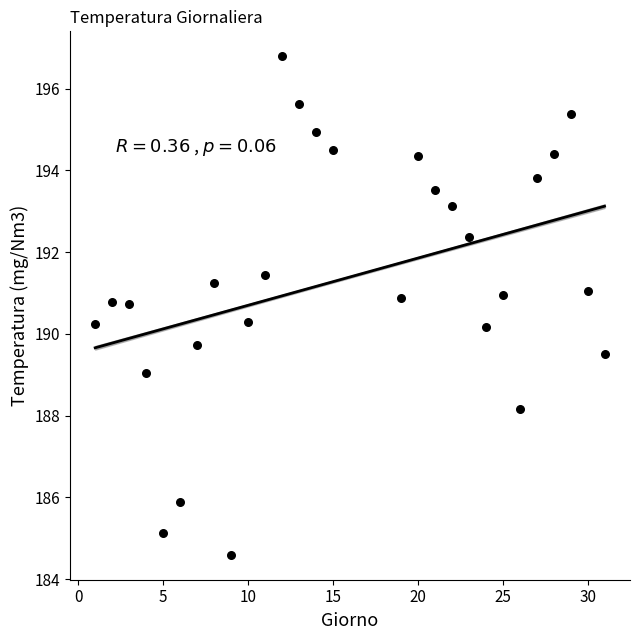

What is the range of X values (max minus min)?

30.0